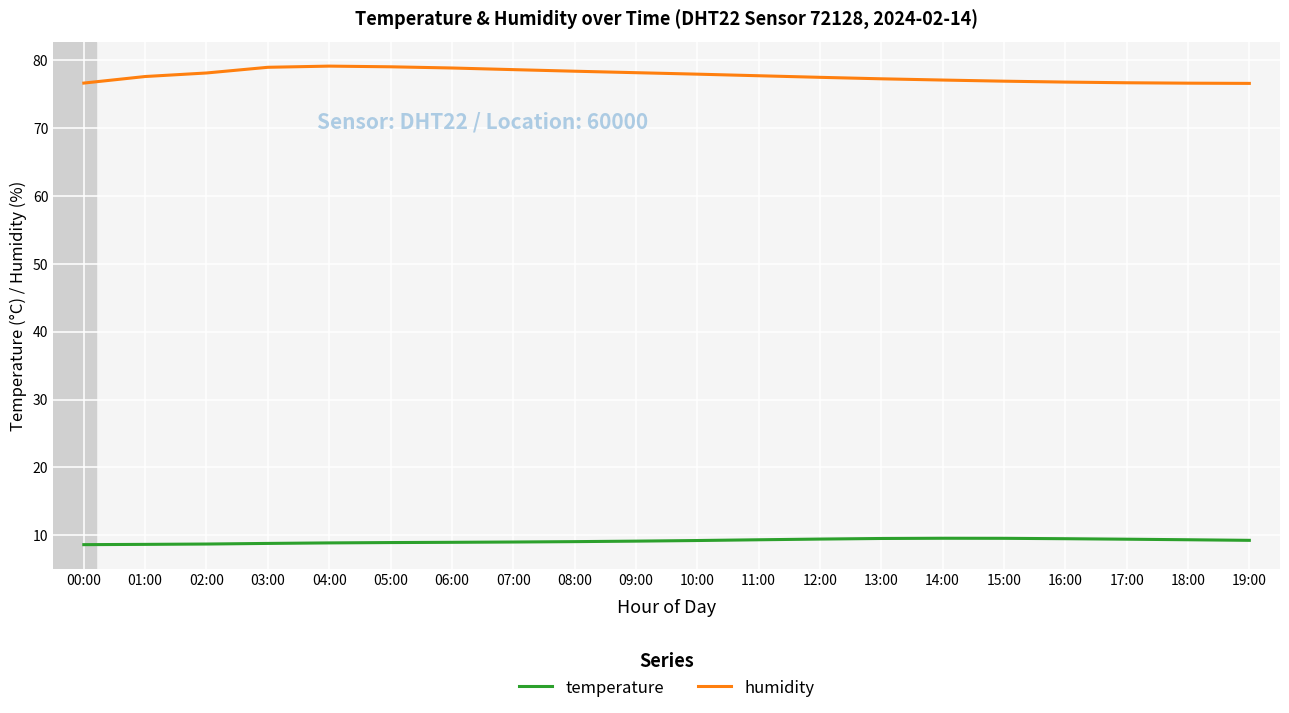

What is the minimum value shown in the chart?

8.6